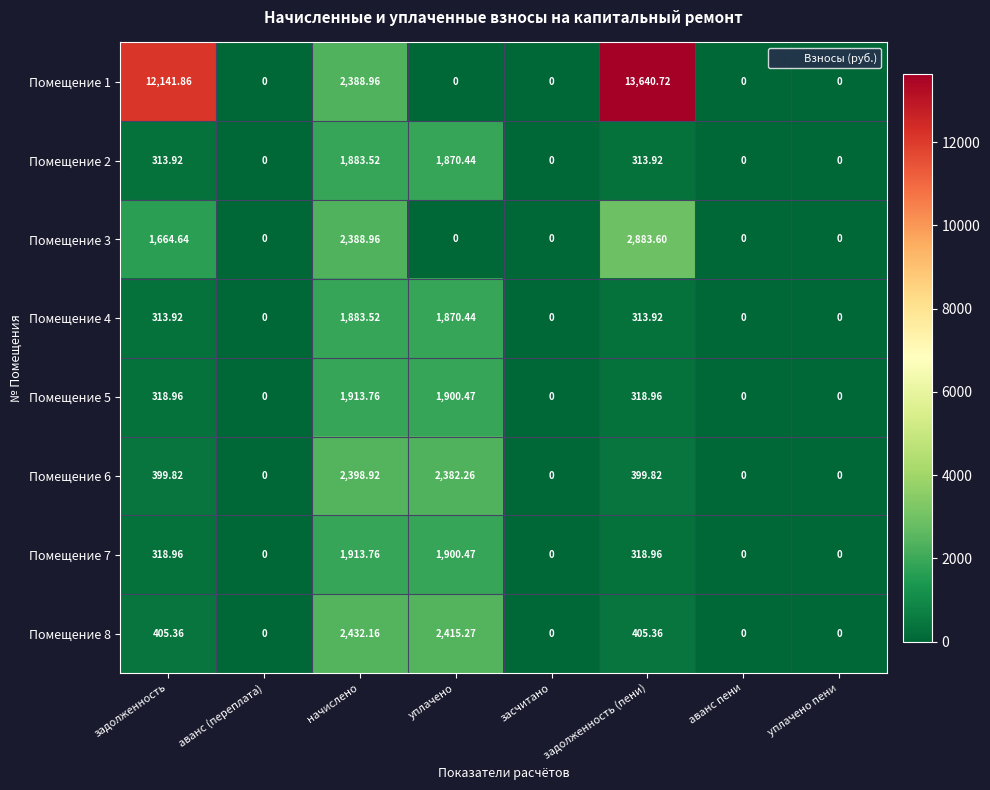

At which label does Помещение 4 first exceed 313?

задолженность